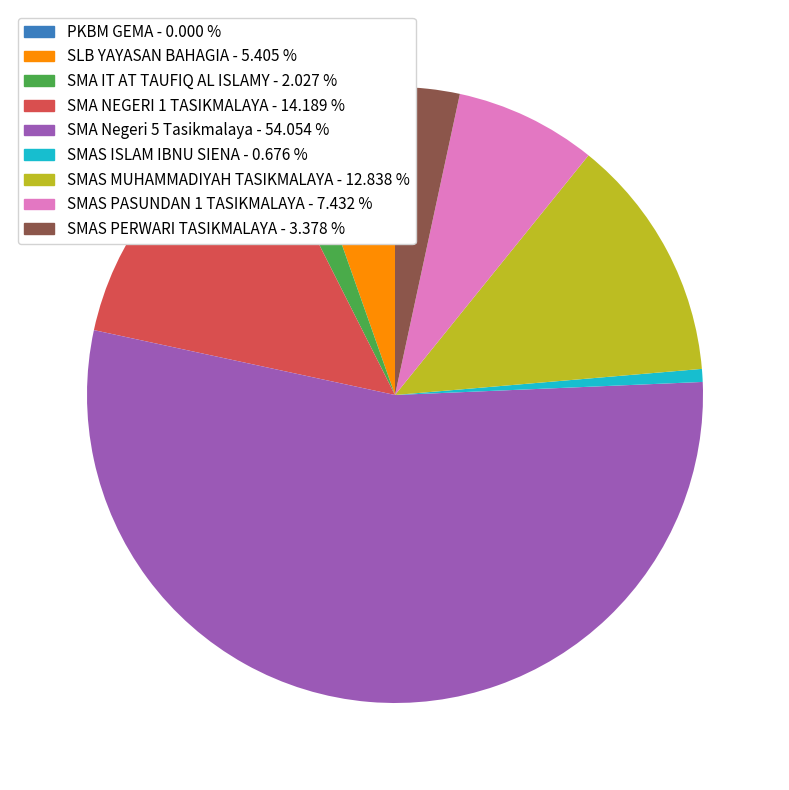

Is it true that SLB YAYASAN BAHAGIA is 5% of the pie?

True